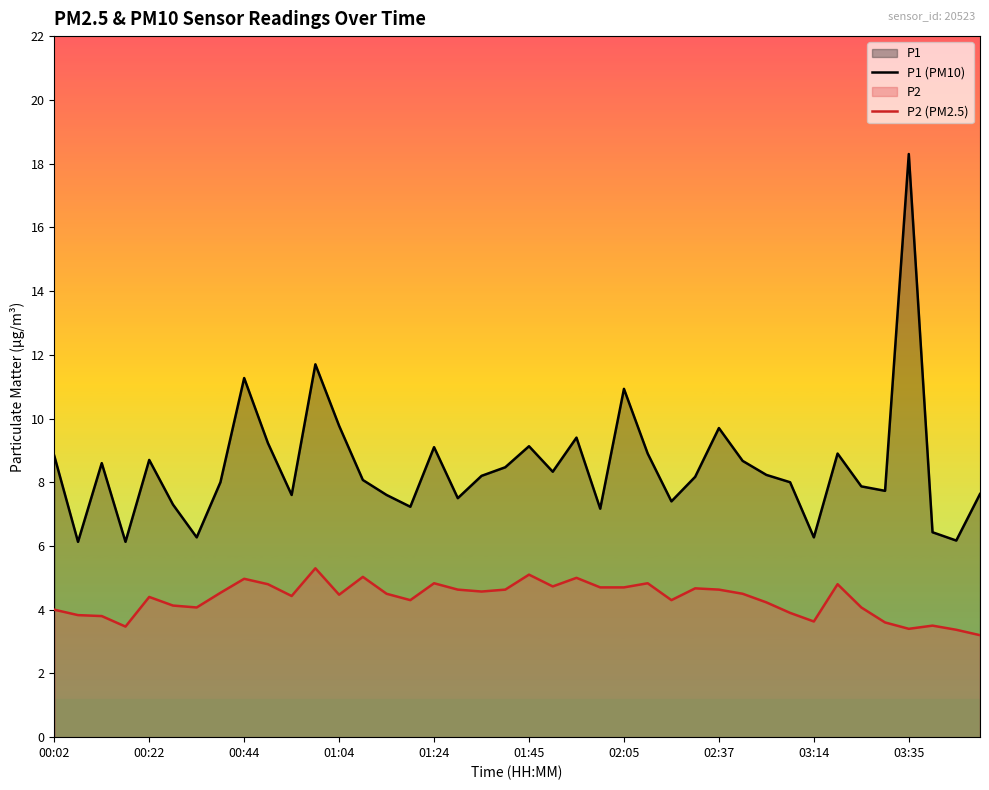

Where is P2 (PM2.5) nearest to the value 4?

00:02